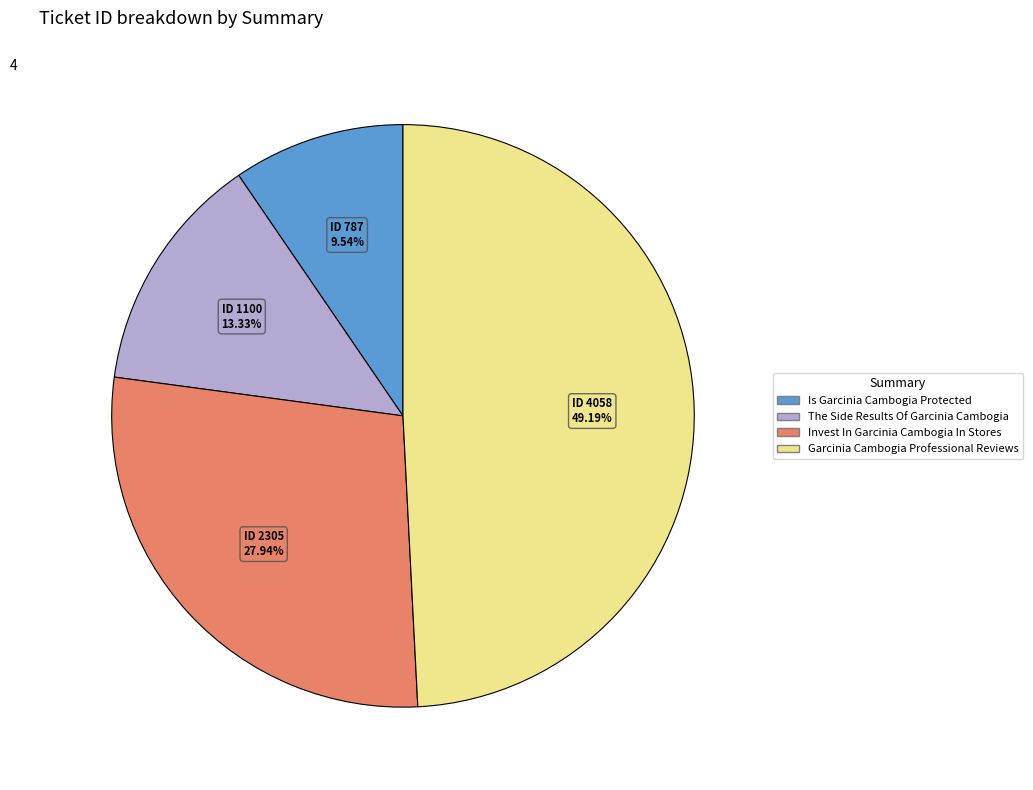

Does any single category account for the majority?

No